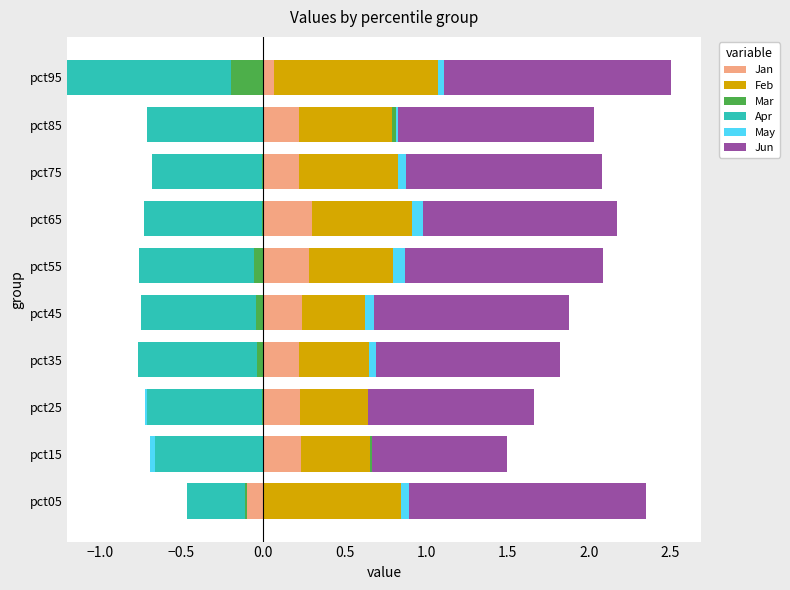

What is the value of the Feb bar at the 3rd from the left?

0.4